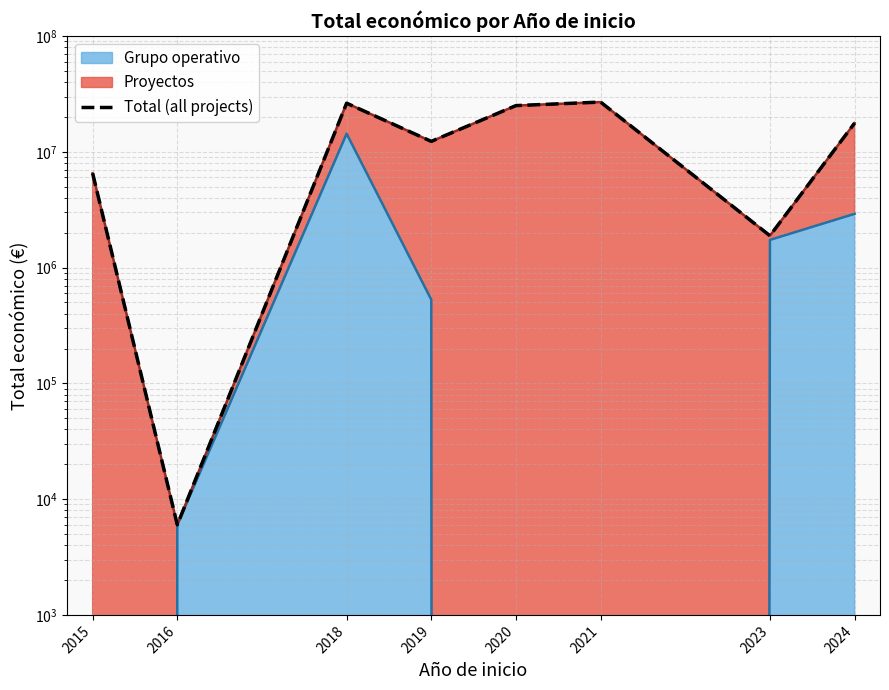

What is the approximate value at 2015, to the nearest 50?

6526050